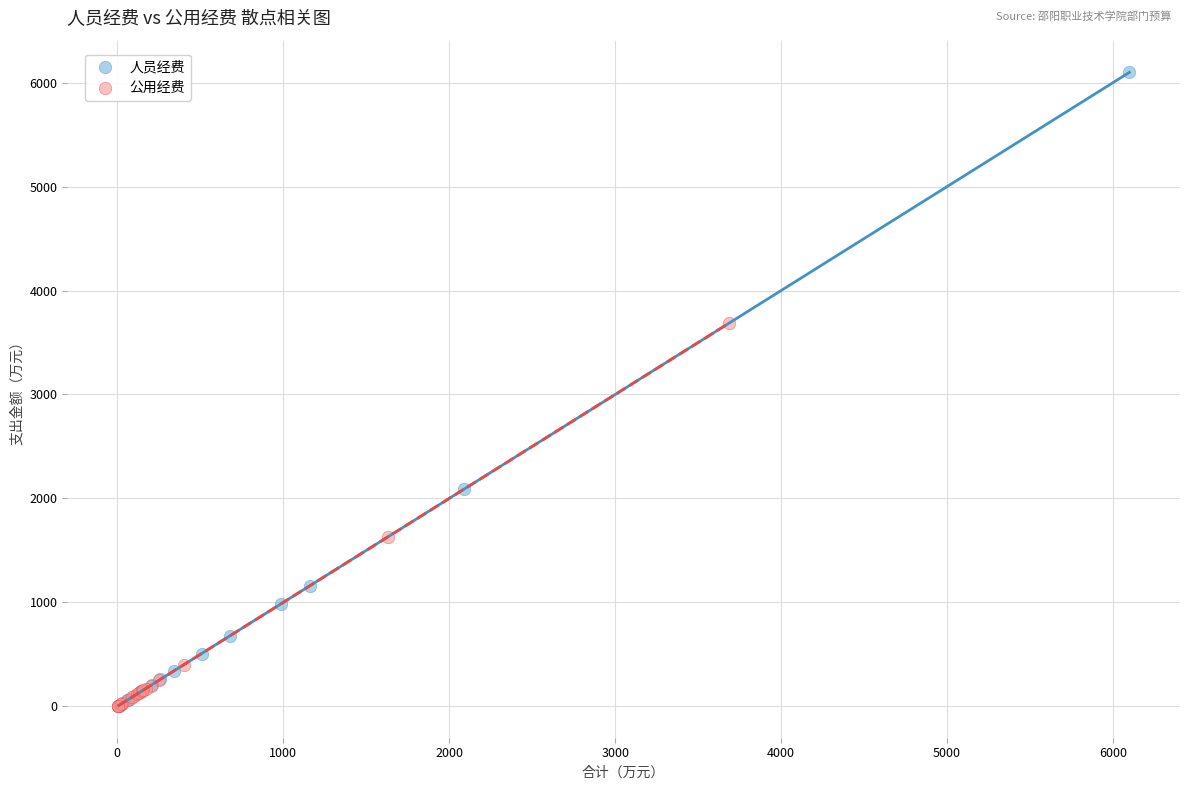

Which series reaches the maximum Y coordinate?

人员经费